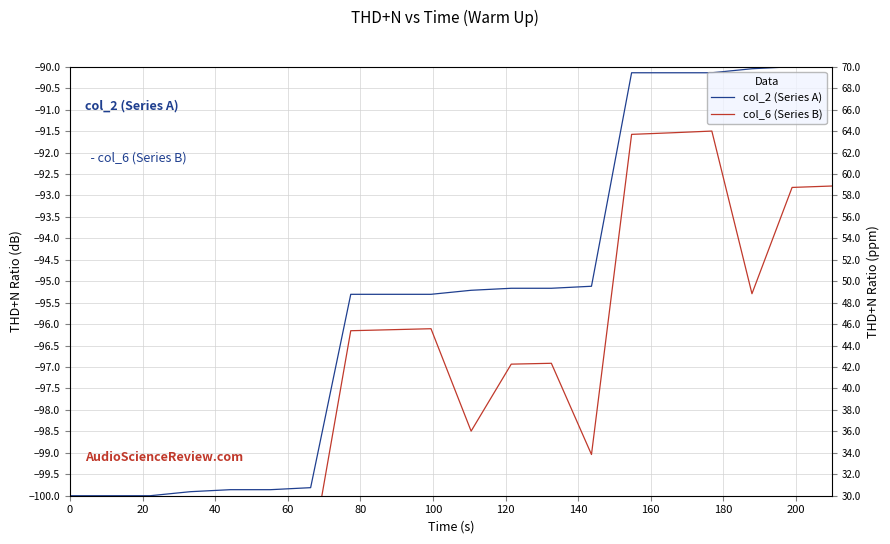

The value of col_2 (Series A) at 0 is -46.1. True or false?

False